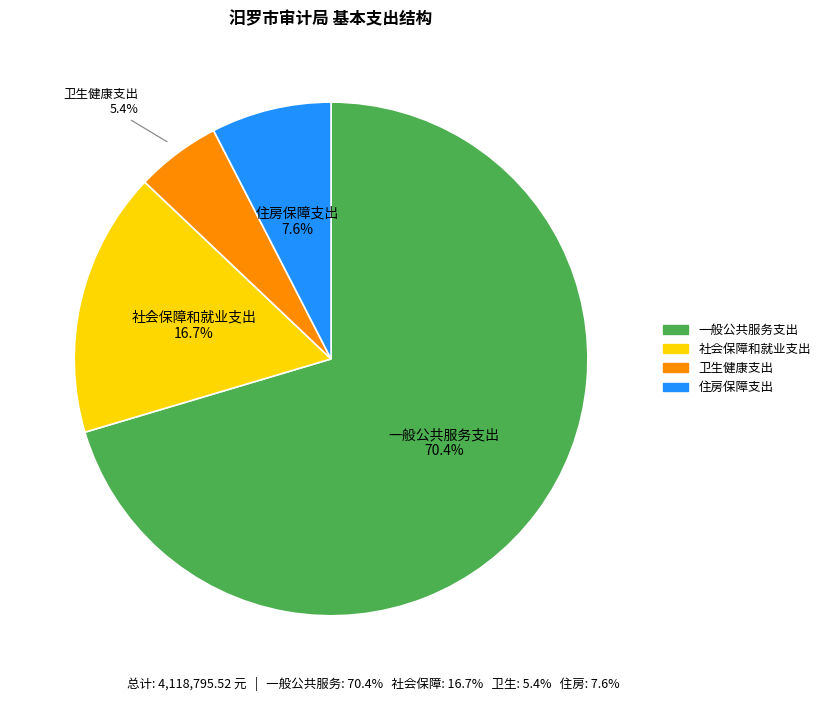

What percentage is the 社会保障和就业支出 slice, to the nearest percent?

17%